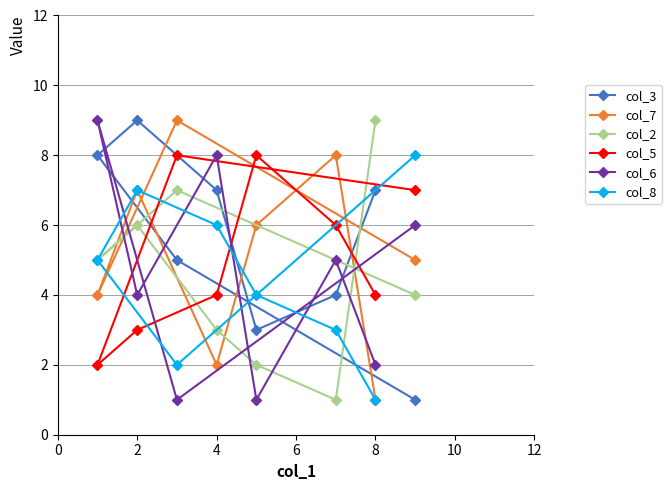

What is the maximum value shown in the chart?

9